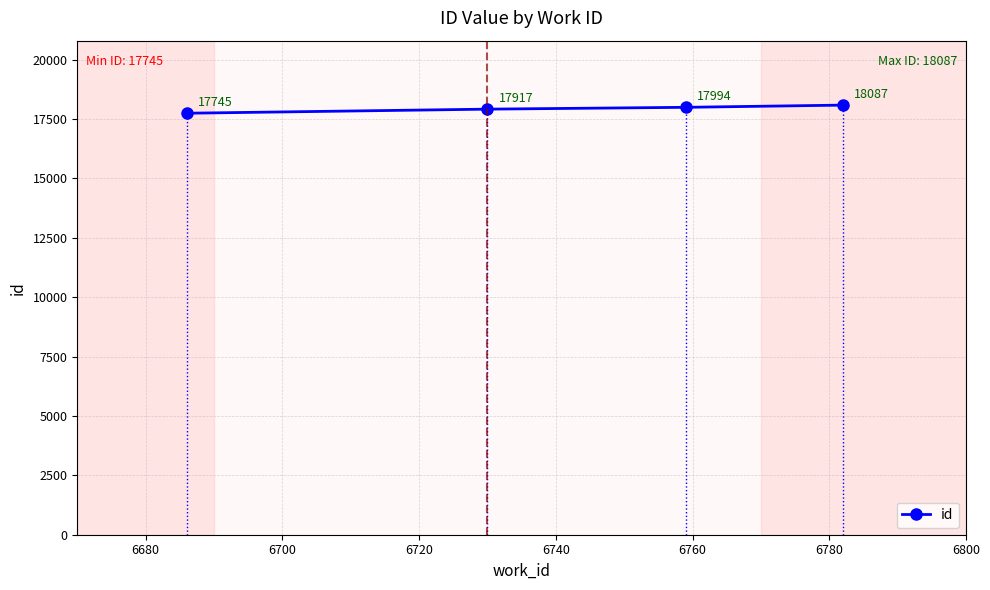

True or false: the data has more than 2 interior local peaks.

False